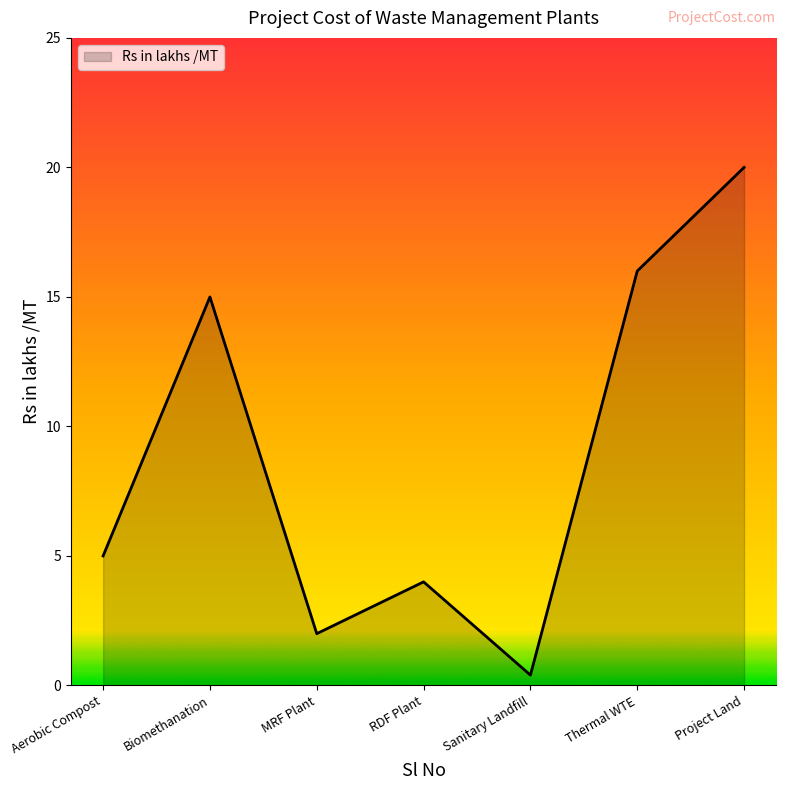

Reading left to right, transcribe all the data shown in this chart.

5.0	15.0	2.0	4.0	0.4	16.0	20.0